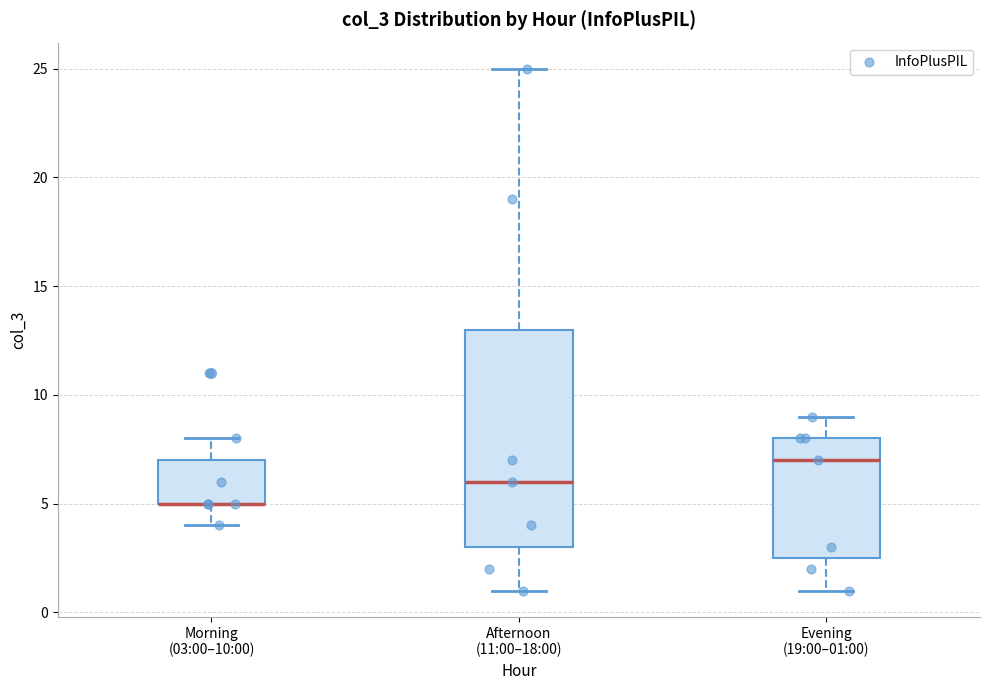

Which box is the tallest, from its lower edge to its upper edge?

Afternoon (11:00–18:00)